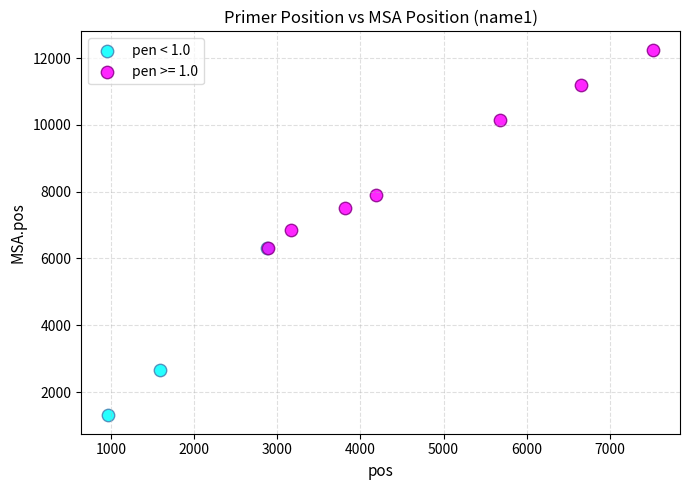

Which series contains the lowest Y value?

pen < 1.0